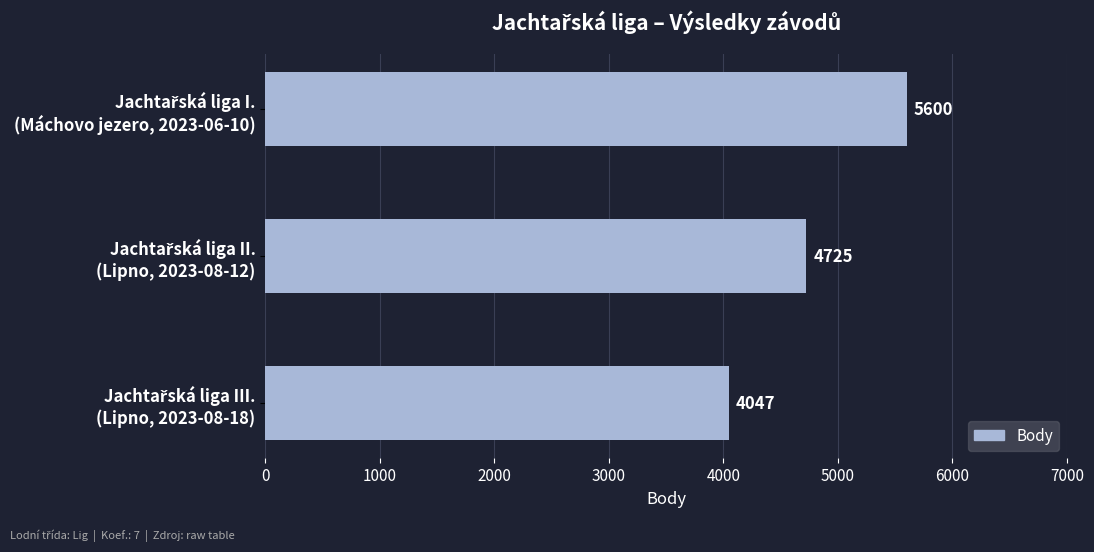

Reading bottom to top, extract all data points from this chart.

4047	4725	5600